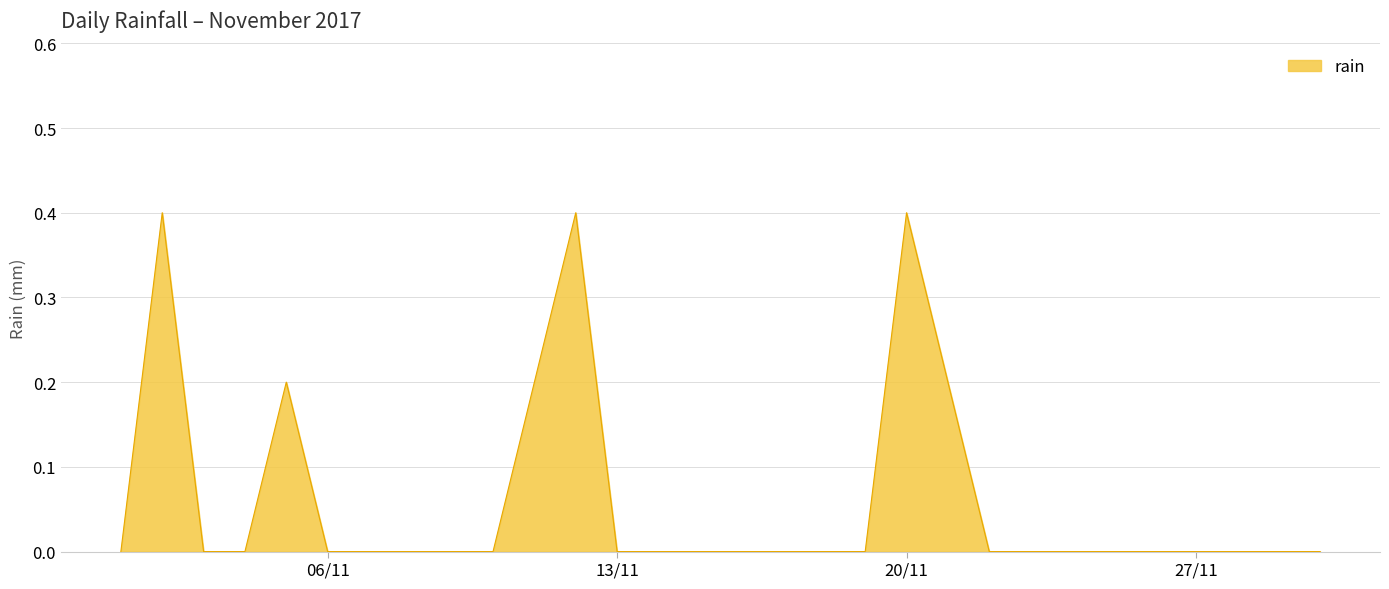

What is the maximum value shown in the chart?

0.4